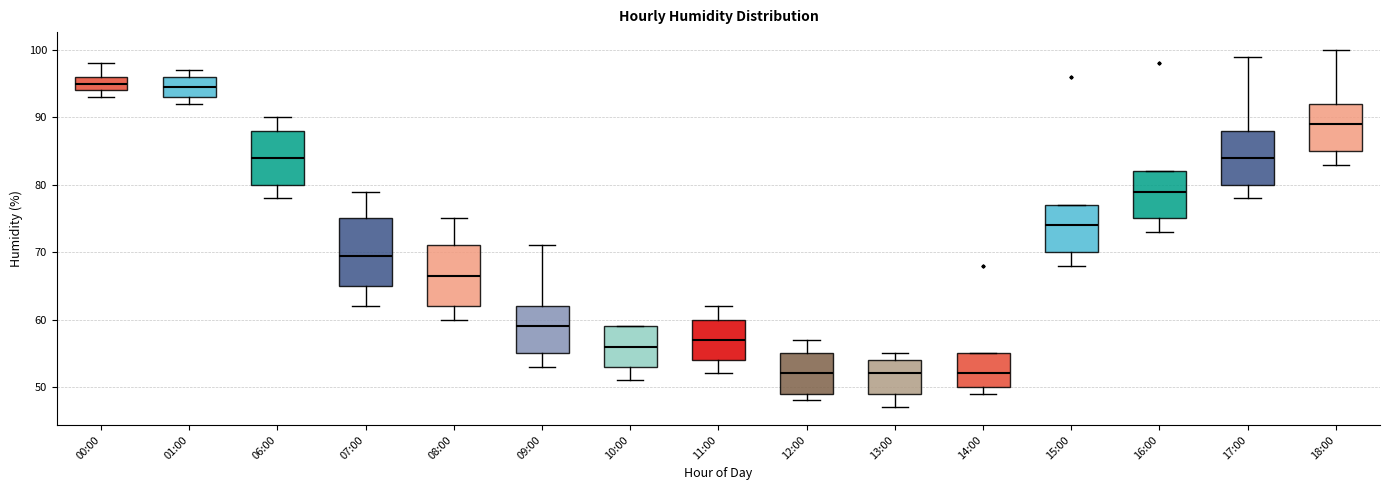

Which box is the tallest, from its lower edge to its upper edge?

07:00